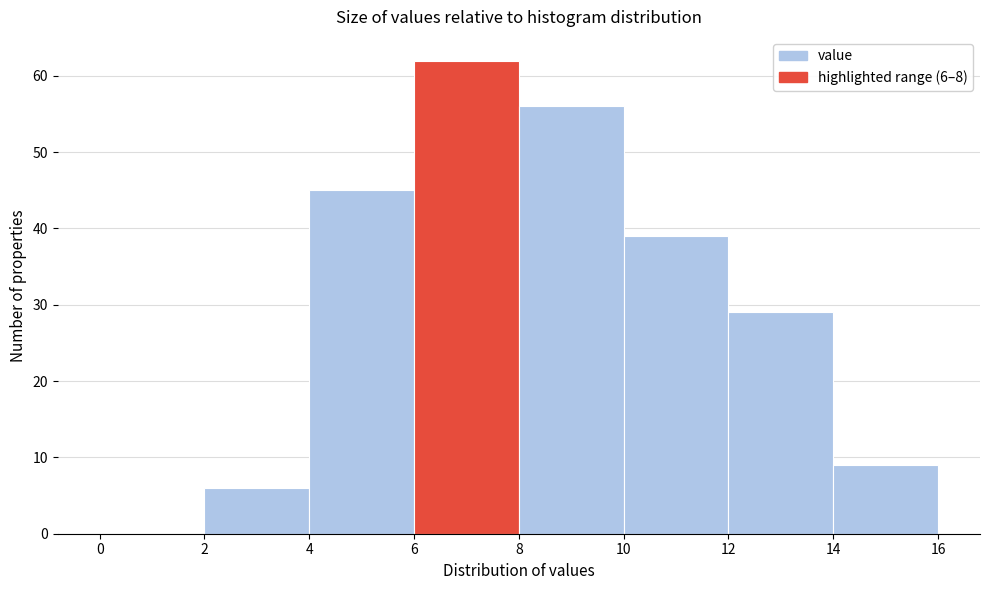

Which range on the x-axis has the tallest bar?

6 to 8